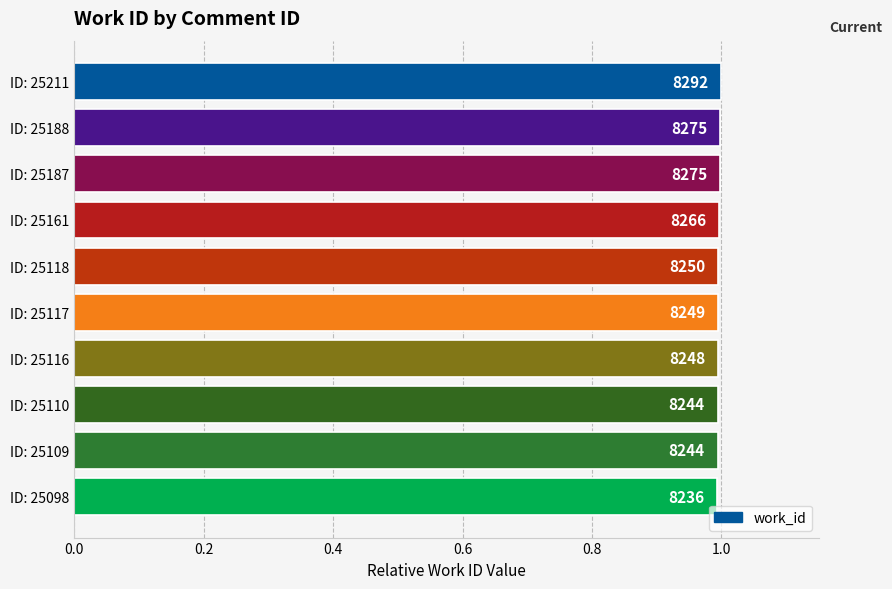

Count the values in the range 0 to 1.

10